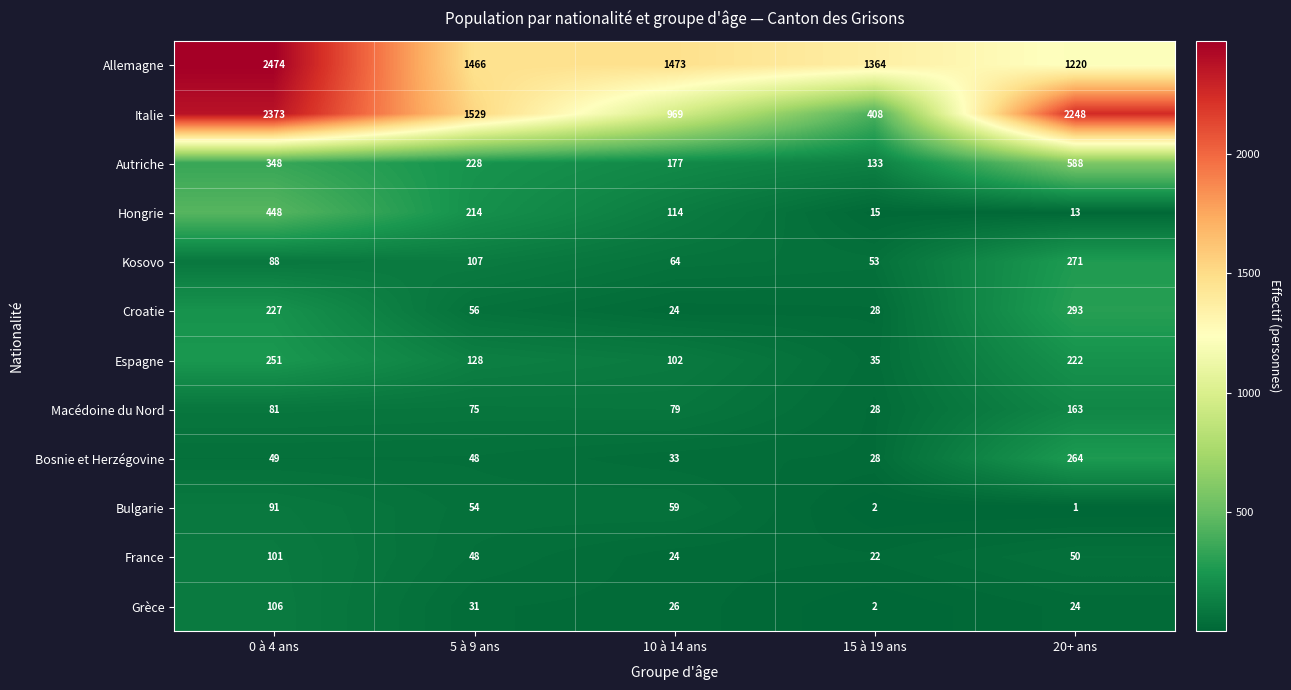

True or false: Kosovo has a value of 88 at 0 à 4 ans.

True